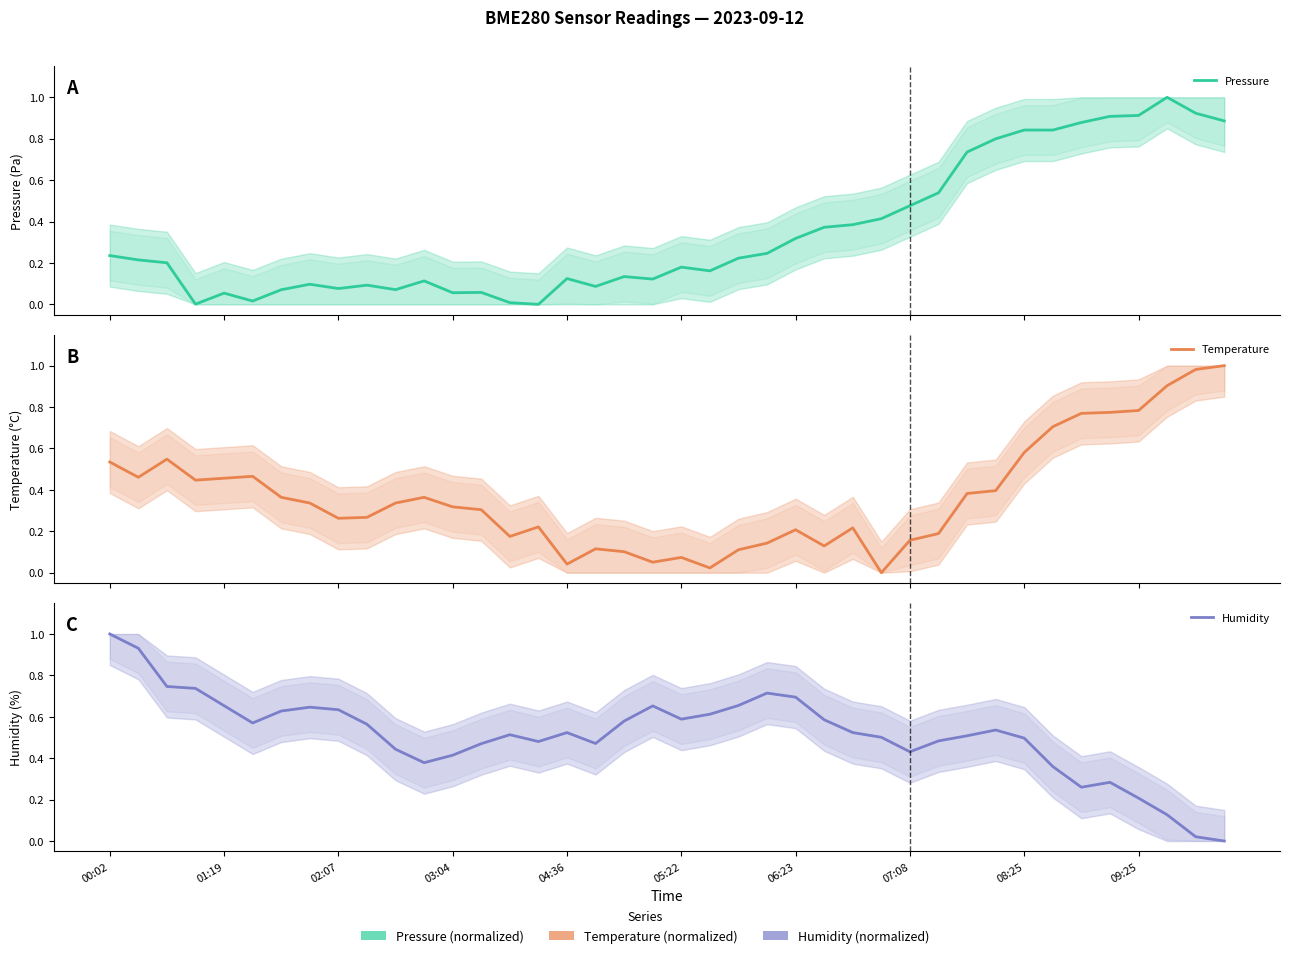

Does the chart display data point markers on the line(s)?

No